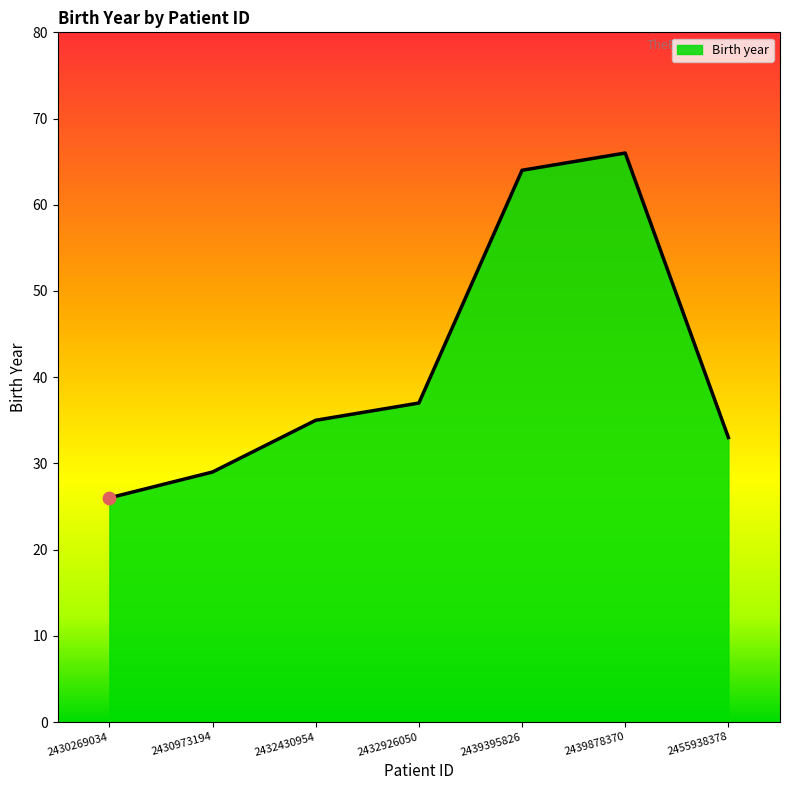

What is the change in value from 2430269034 to 2432430954?

+9